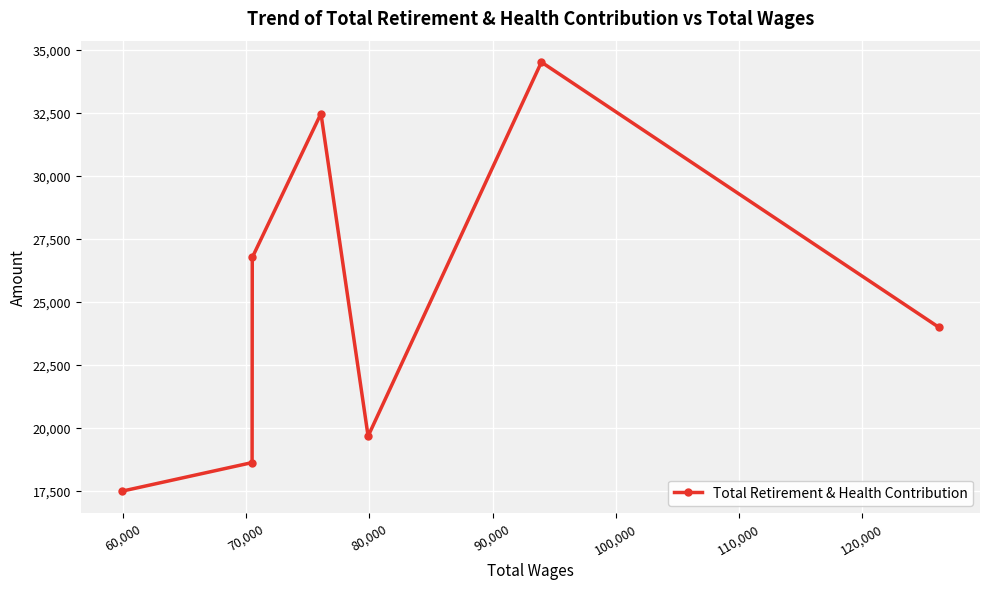

What is the value of the 5th point from the left?

19667